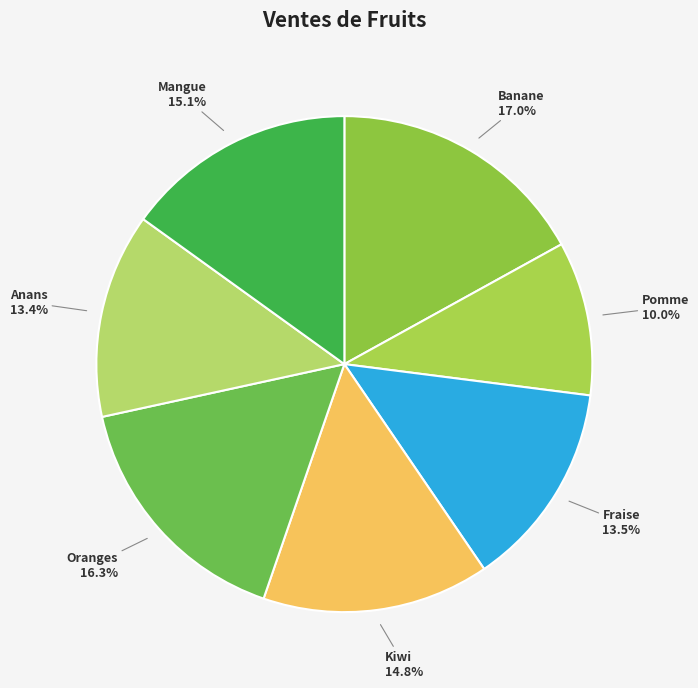

To the nearest percent, what is the difference between the largest and smallest slice percentages?

7%